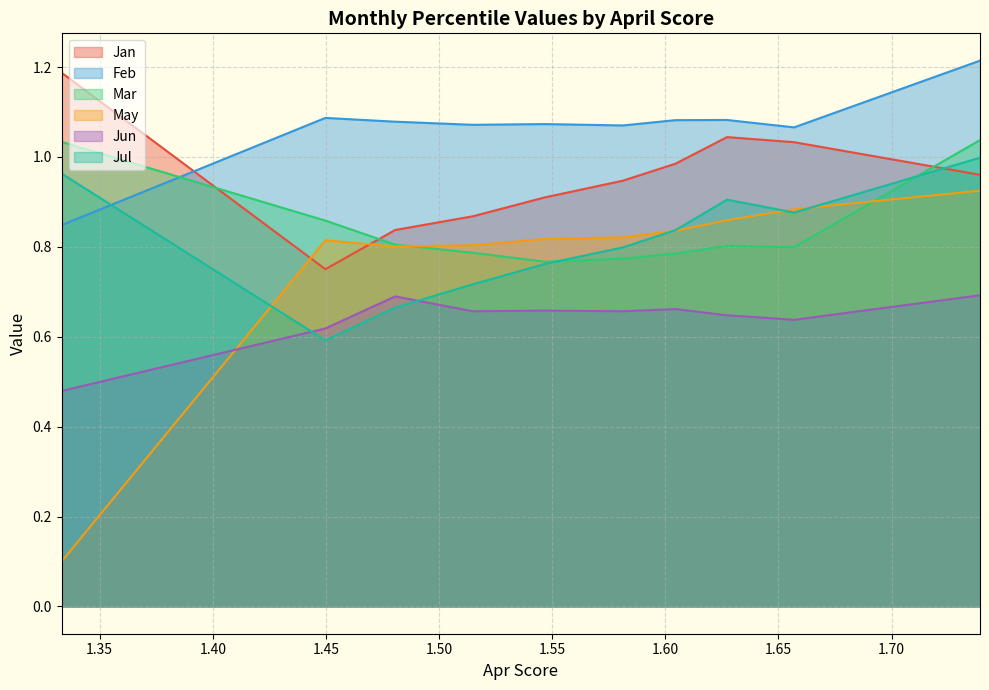

How many Mar values are between 0 and 1?

8